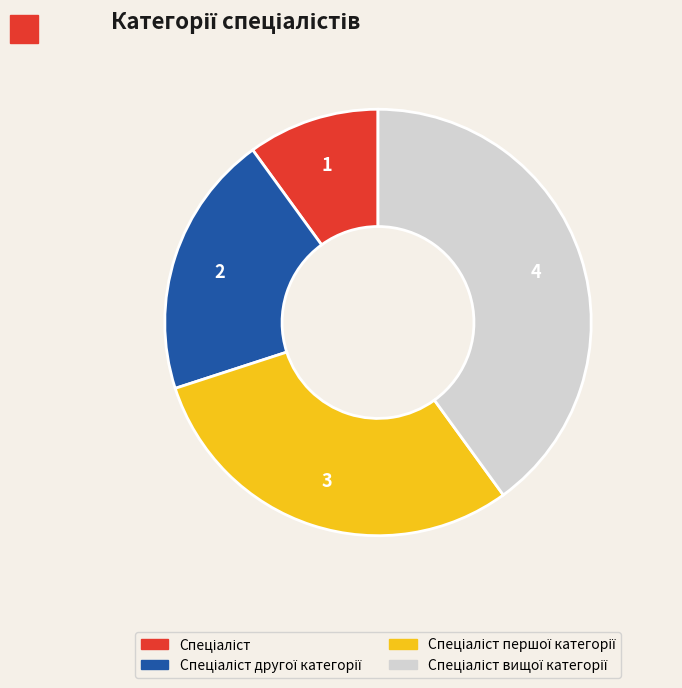

Does any single category account for the majority?

No